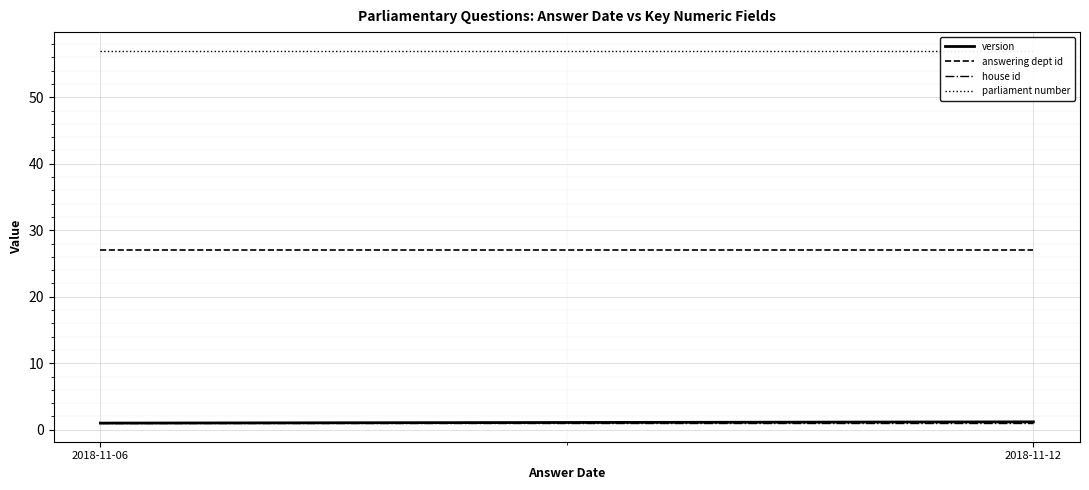

The value of version at 2018-11-12 is 1.2. True or false?

True